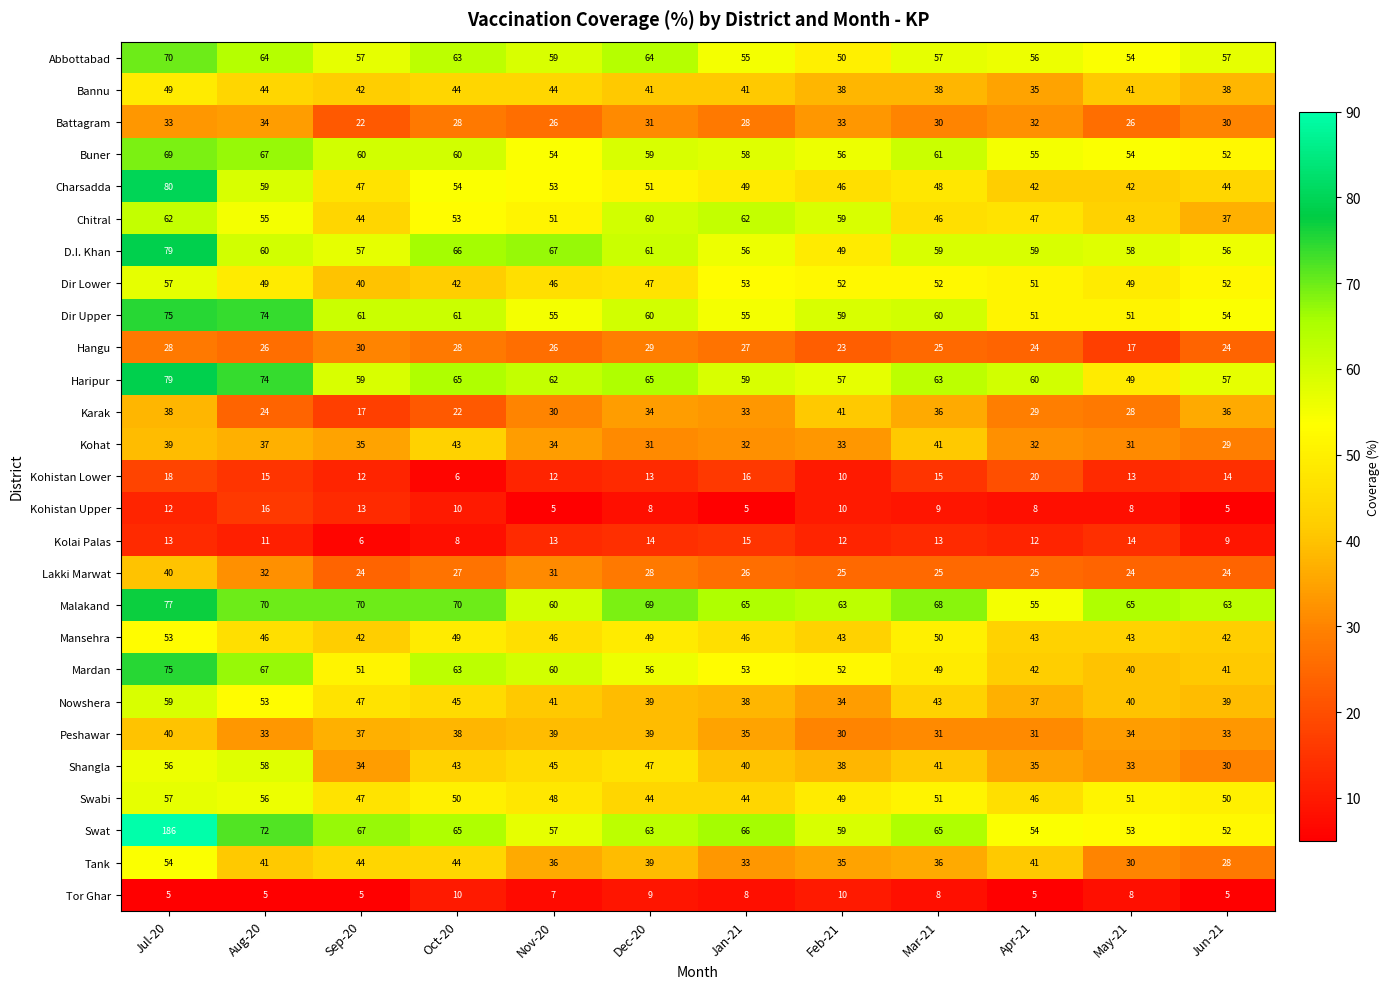

What is the difference between the Battagram values at Jan-21 and Dec-20?

3